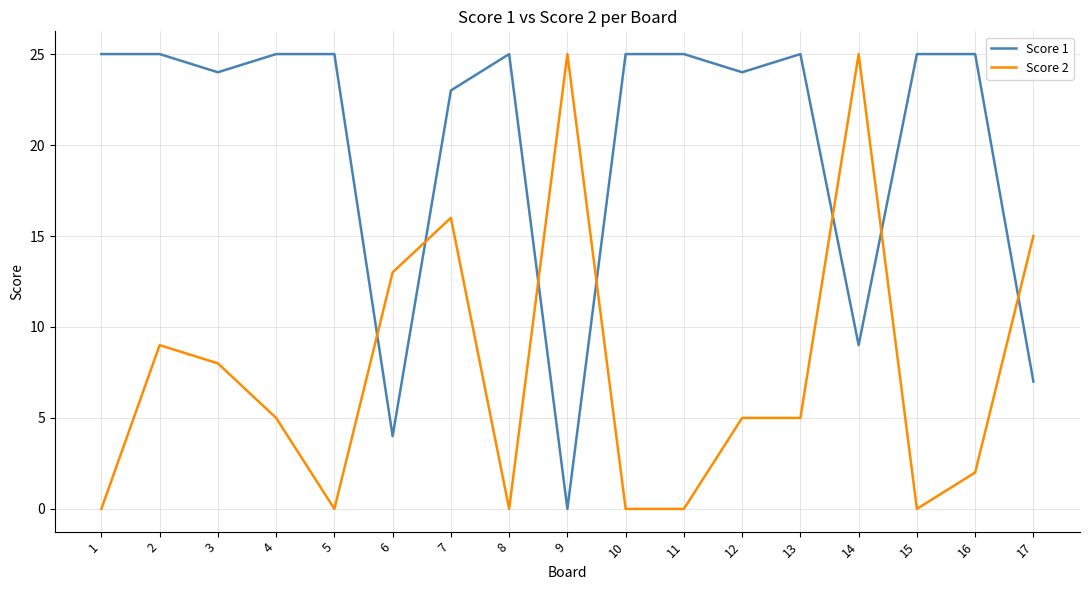

What is the greatest value displayed?

25